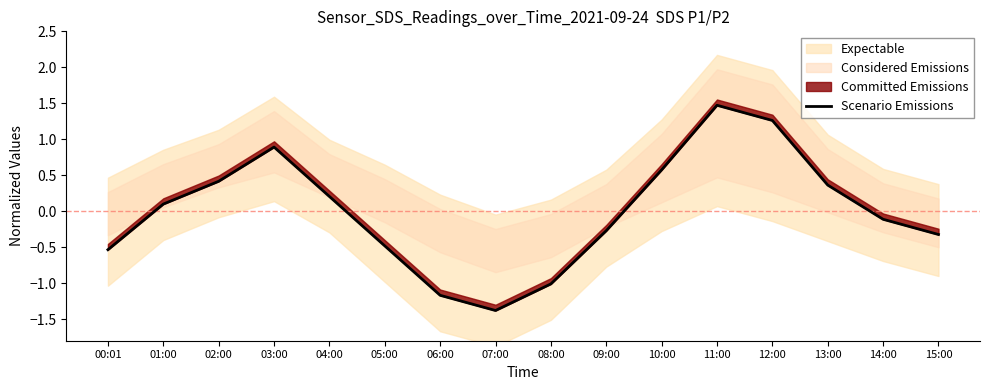

What is the label of the 5th point from the left?

04:00